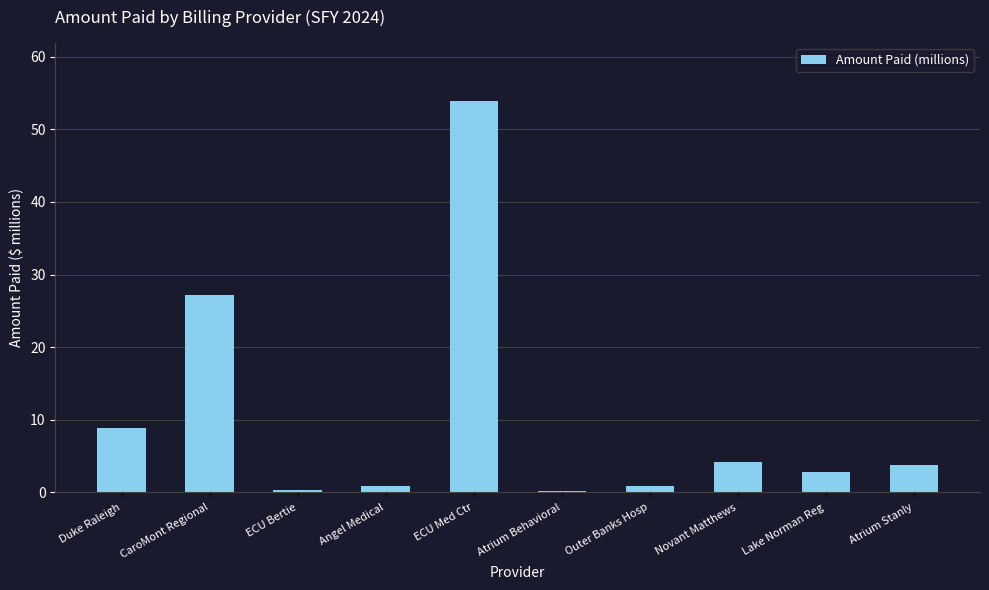

Is it true that the value at CaroMont Regional is 27.1?

True